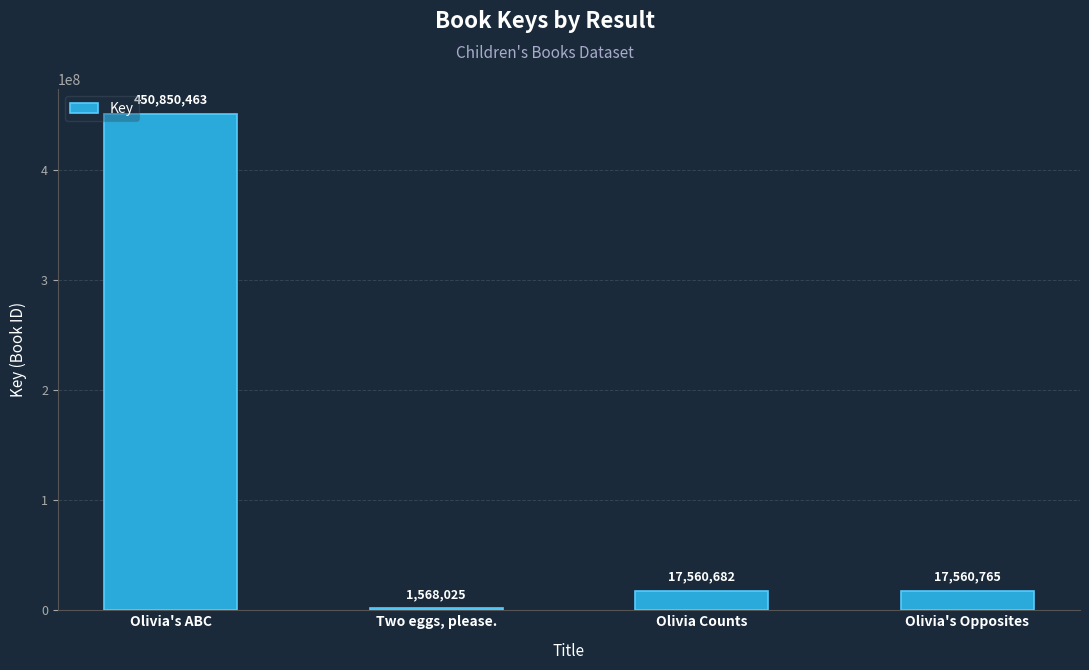

At which label is the value closest to 226209244?

Olivia's Opposites